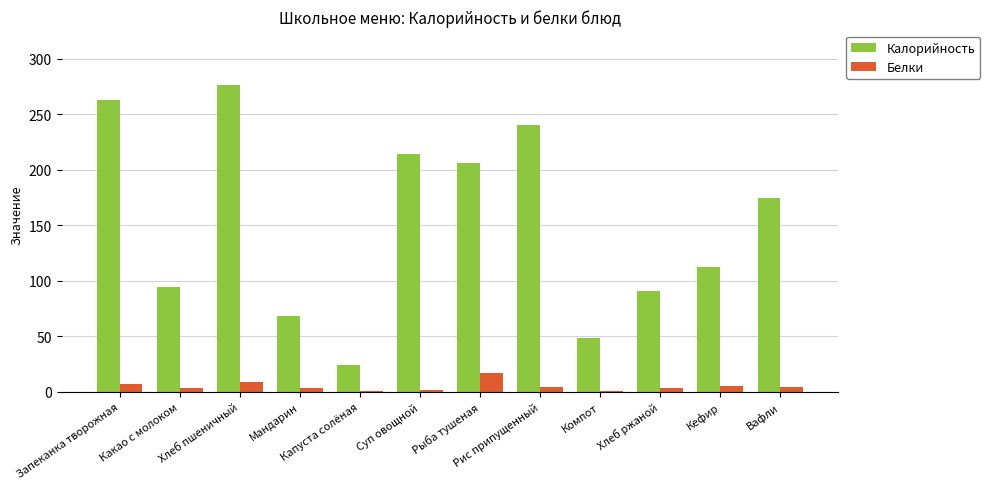

Which series has the largest total across all categories?

Калорийность